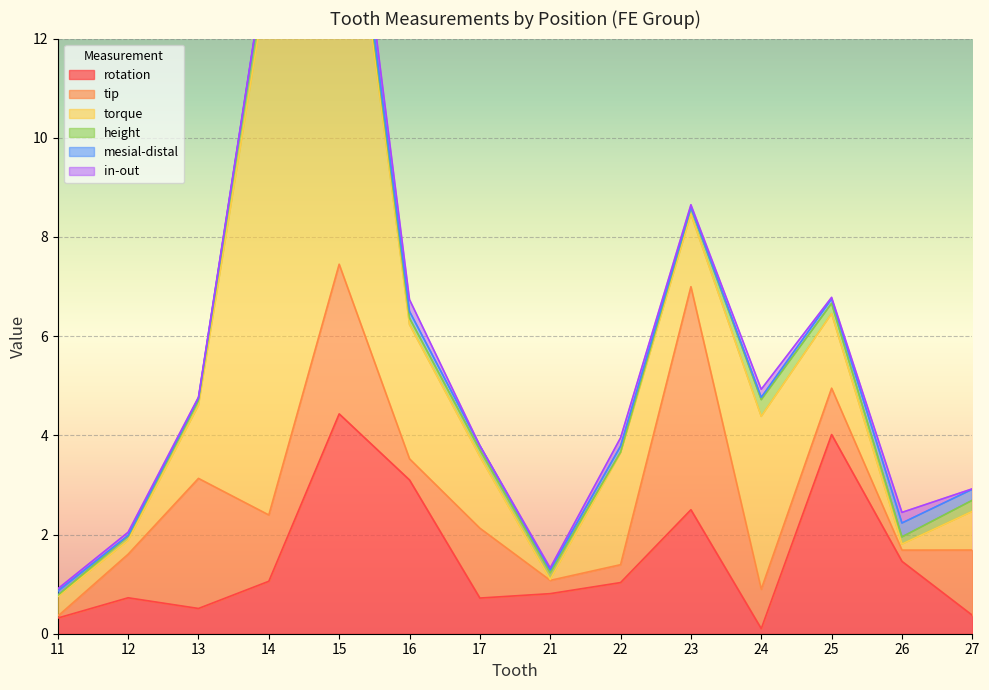

Reading left to right, list all the values displayed in this chart.

rotation: 11=0.3	12=0.7	13=0.5	14=1.1	15=4.4	16=3.1	17=0.7	21=0.8	22=1.0	23=2.5	24=0.1	25=4.0	26=1.5	27=0.4
tip: 11=0.0	12=0.9	13=2.6	14=1.3	15=3.0	16=0.4	17=1.4	21=0.3	22=0.4	23=4.5	24=0.8	25=0.9	26=0.2	27=1.3
torque: 11=0.4	12=0.3	13=1.5	14=11.0	15=9.7	16=2.7	17=1.4	21=0.0	22=2.3	23=1.5	24=3.5	25=1.5	26=0.1	27=0.8
height: 11=0.0	12=0.1	13=0.1	14=0.5	15=0.3	16=0.1	17=0.1	21=0.1	22=0.0	23=0.1	24=0.3	25=0.2	26=0.1	27=0.2
mesial-distal: 11=0.1	12=0.0	13=0.0	14=0.1	15=0.1	16=0.1	17=0.1	21=0.1	22=0.1	23=0.0	24=0.0	25=0.1	26=0.3	27=0.2
in-out: 11=0.0	12=0.1	13=0.0	14=0.0	15=0.4	16=0.2	17=0.0	21=0.0	22=0.2	23=0.1	24=0.2	25=0.0	26=0.2	27=0.0